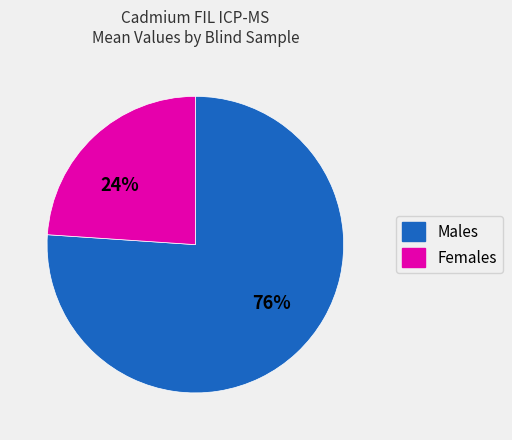

To the nearest percent, what is the average slice percentage?

50%